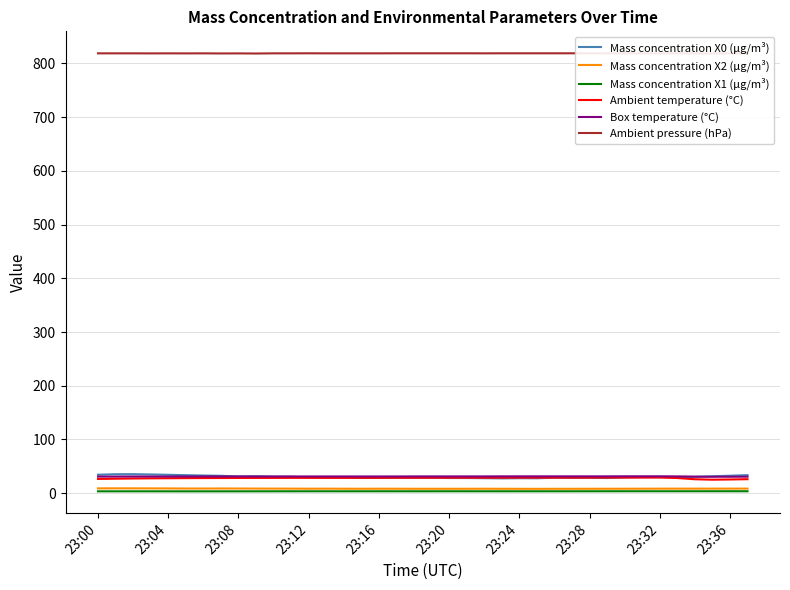

What is the lowest value of the Mass concentration X1 (μg/m³) series?

3.5